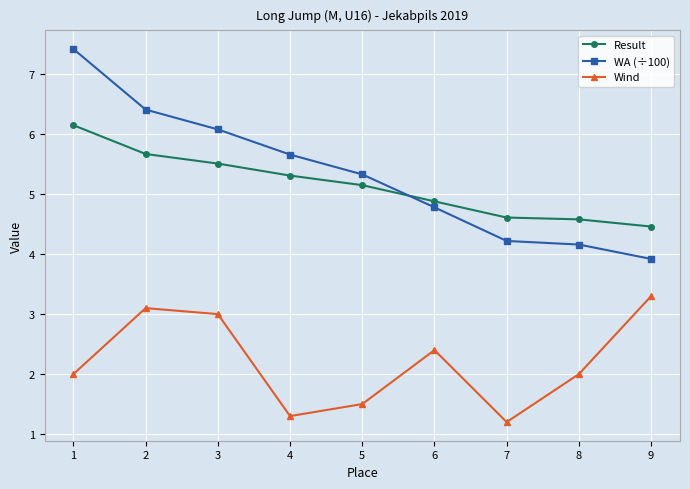

At which label is WA (÷100) closest to 5?

6